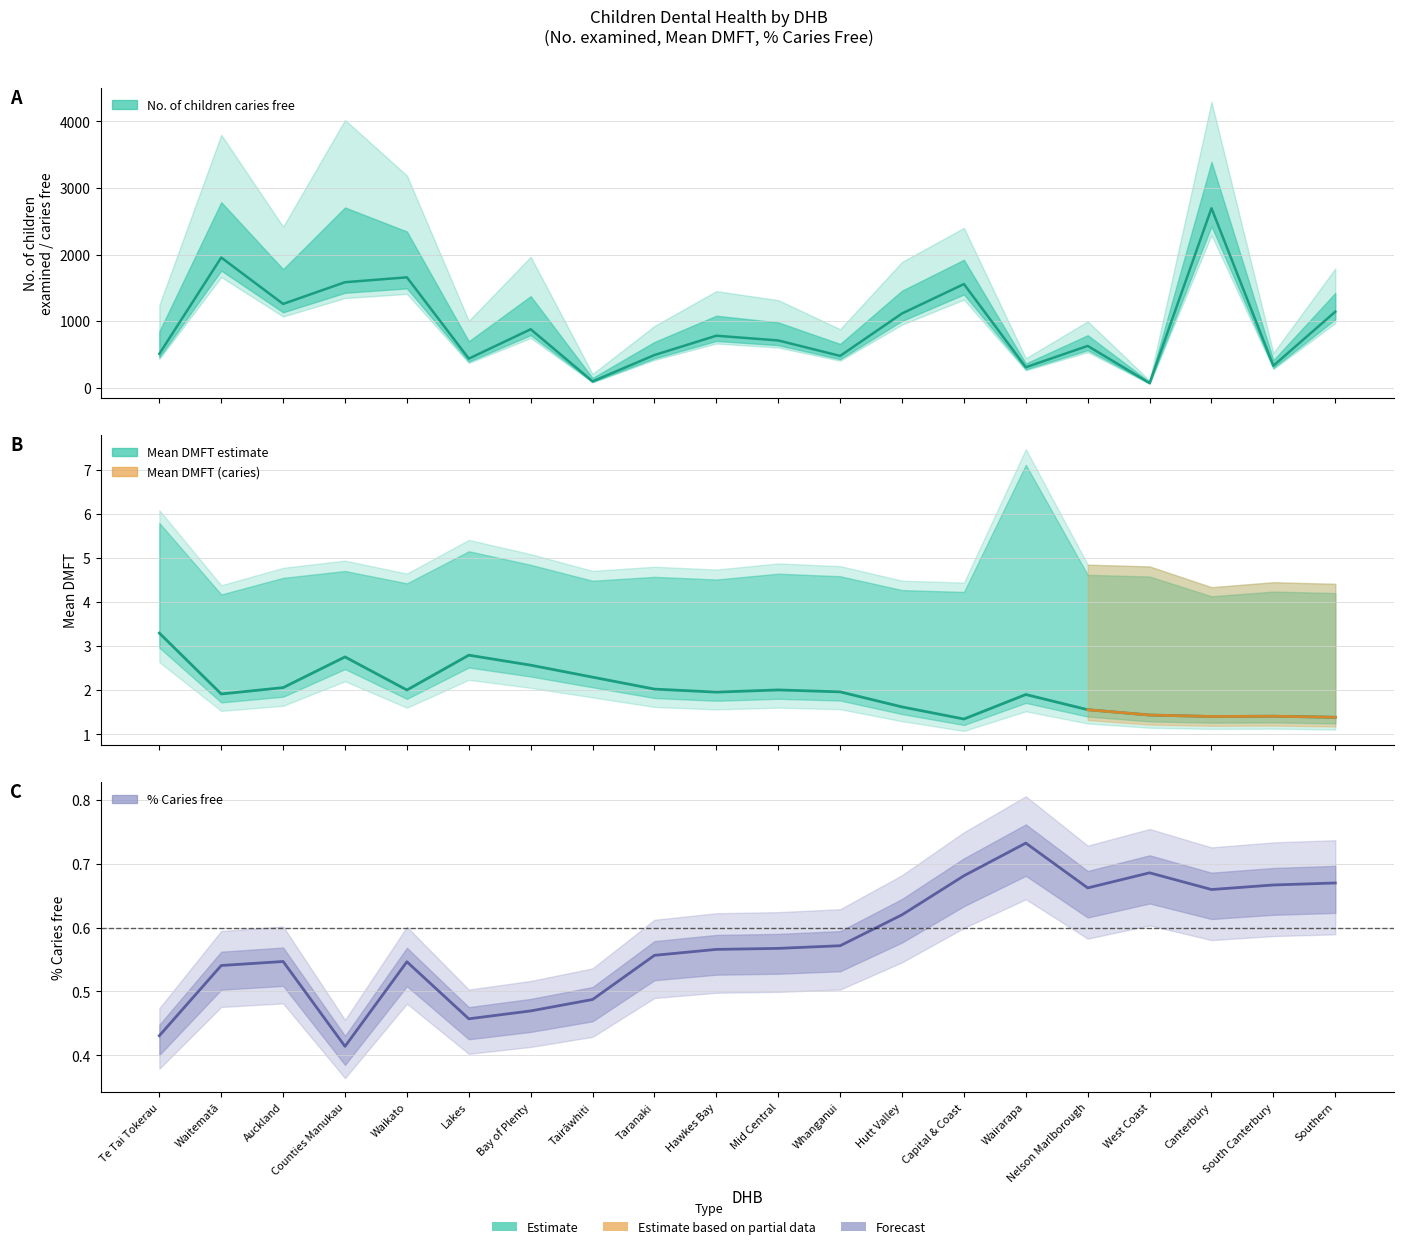

The No. of children caries free series shows 719.8 at Capital & Coast. True or false?

False